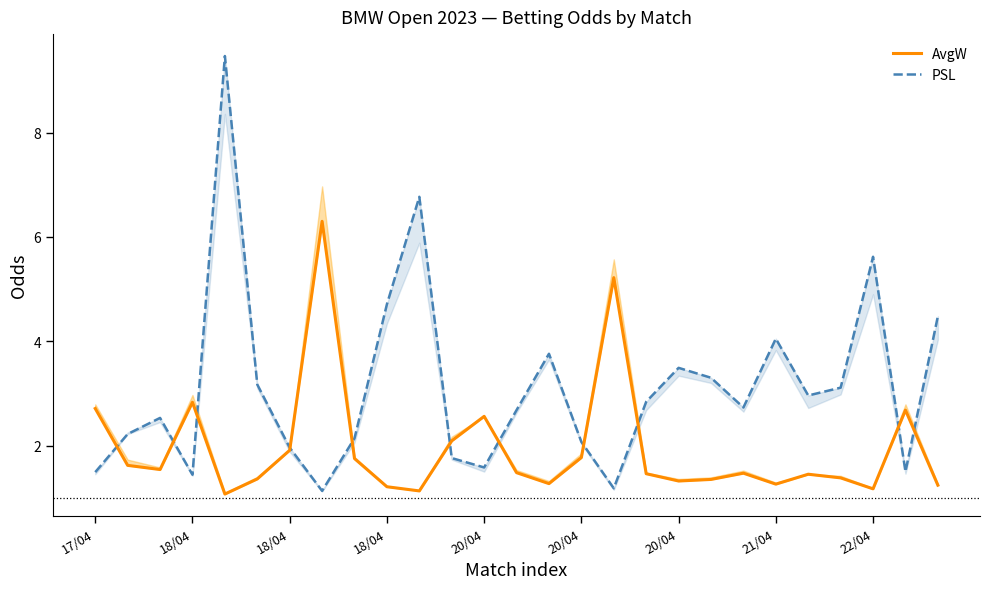

How many interior local valleys does the PSL series have?

7